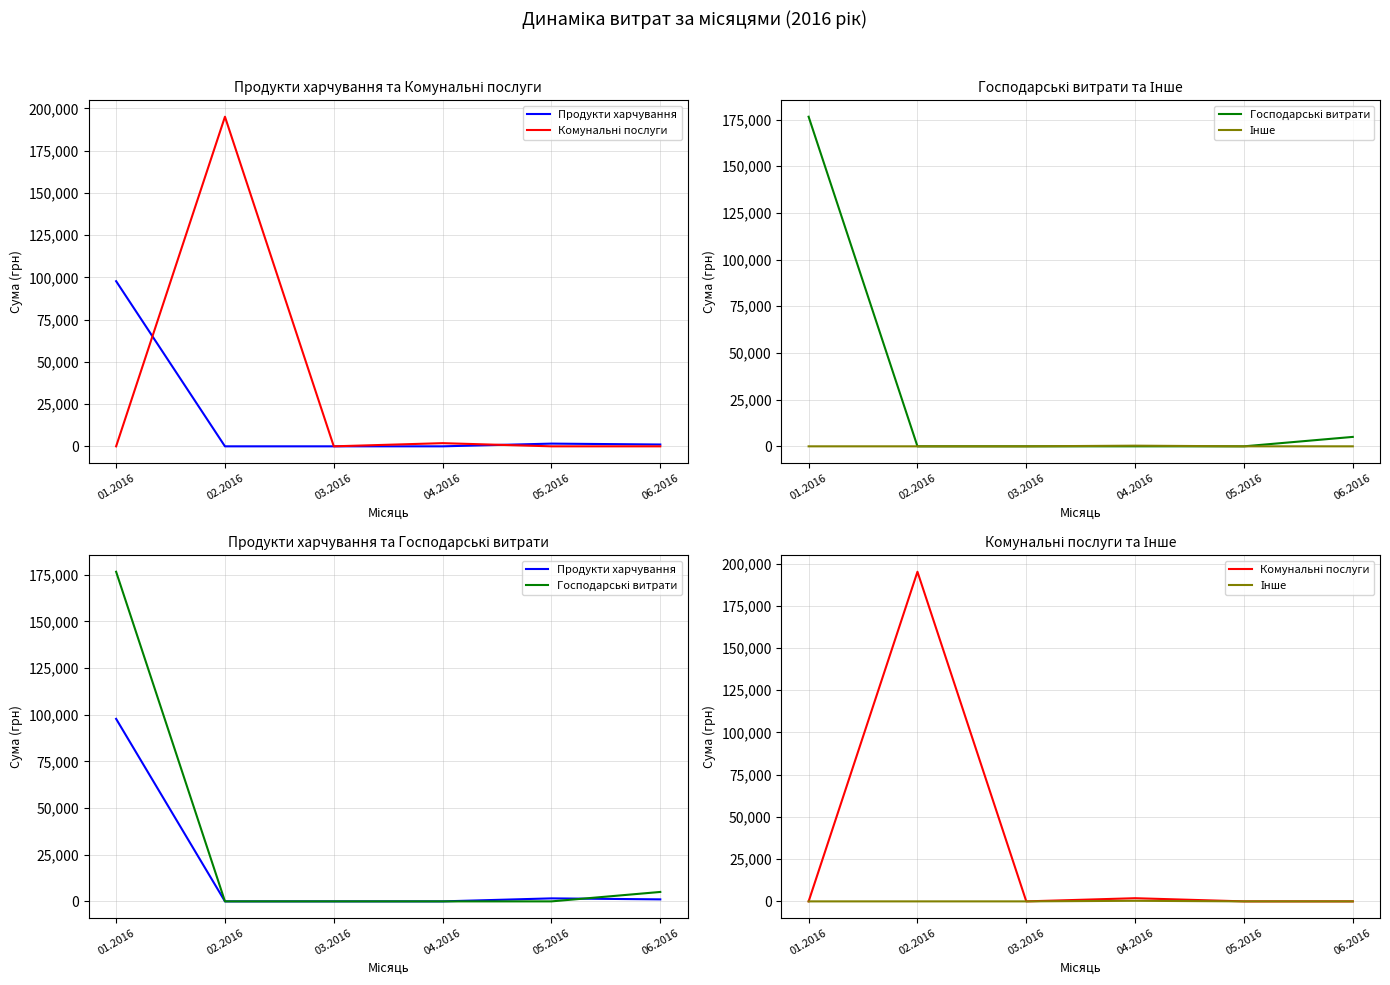

True or false: Комунальні послуги has more than 1 points higher than both neighbors.

True